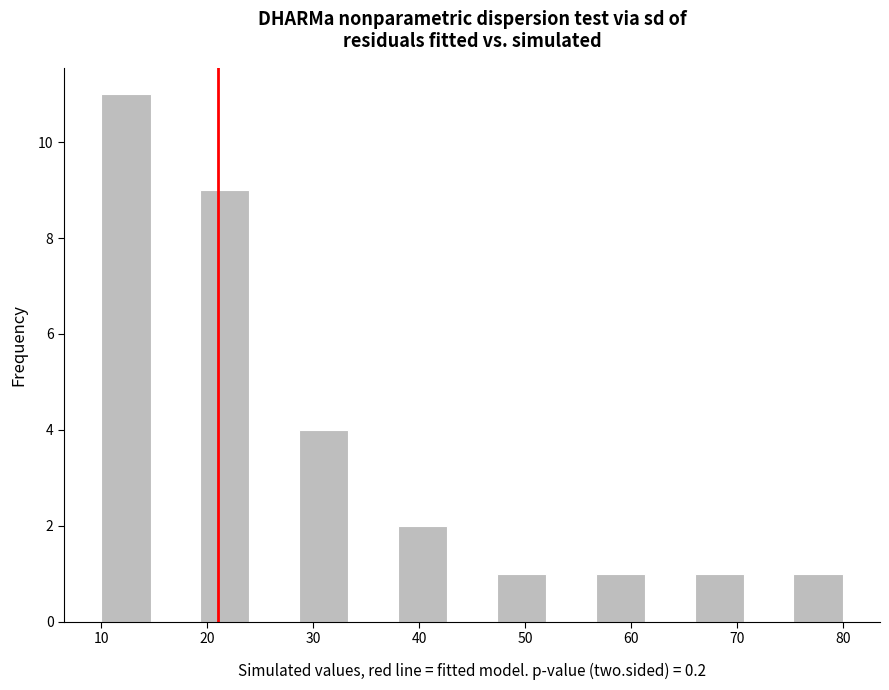

Reading left to right, transcribe this chart: for each bar, give the range it covers on the x-axis and its height. Neither the bar edges nor the heights are printed on the chart, so give them approximately, as read against the axes.

10 to 15: 11
15 to 19: 0
19 to 24: 9
24 to 29: 0
29 to 33: 4
33 to 38: 0
38 to 43: 2
43 to 47: 0
47 to 52: 1
52 to 57: 0
57 to 61: 1
61 to 66: 0
66 to 71: 1
71 to 75: 0
75 to 80: 1